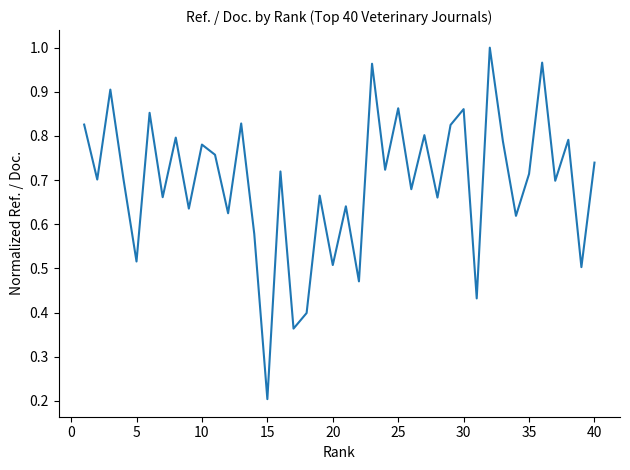

Does the chart have visible grid lines?

No